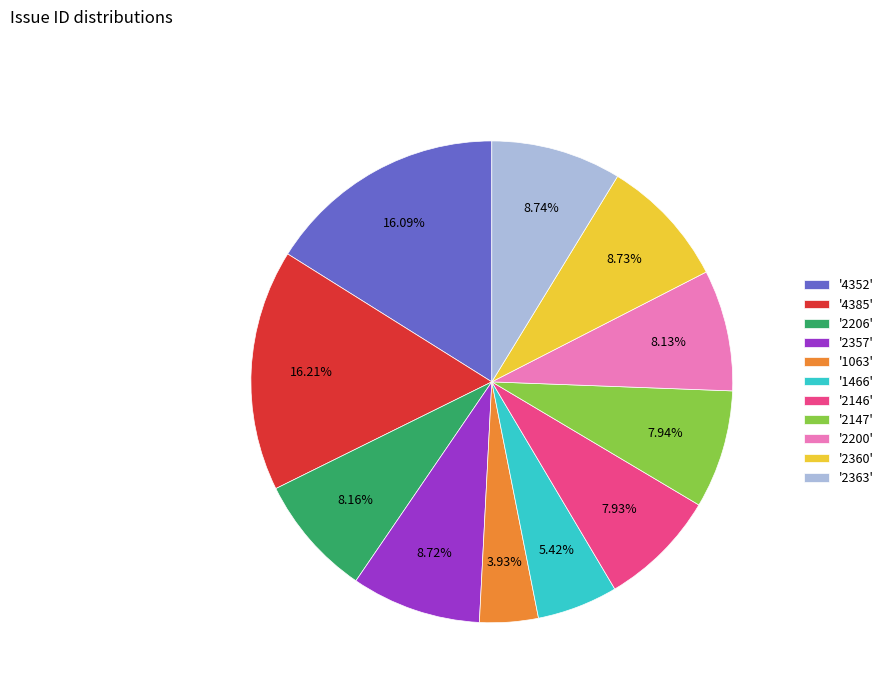

Which has a higher value, '1466' or '4352'?

'4352'